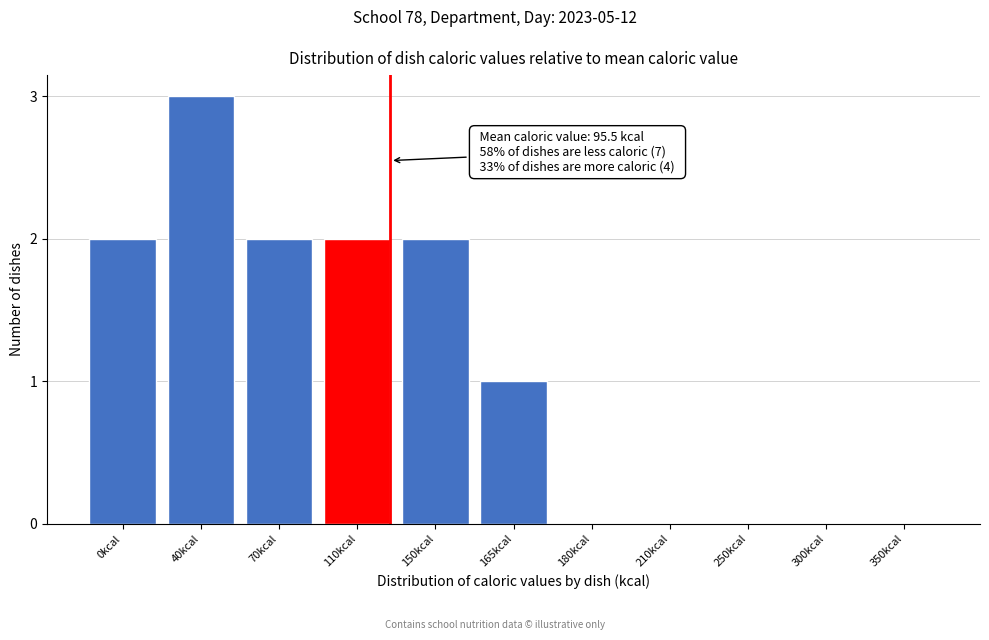

Reading left to right, list all the values displayed in this chart.

0kcal=2	40kcal=3	70kcal=2	110kcal=2	150kcal=2	165kcal=1	180kcal=0	210kcal=0	250kcal=0	300kcal=0	350kcal=0